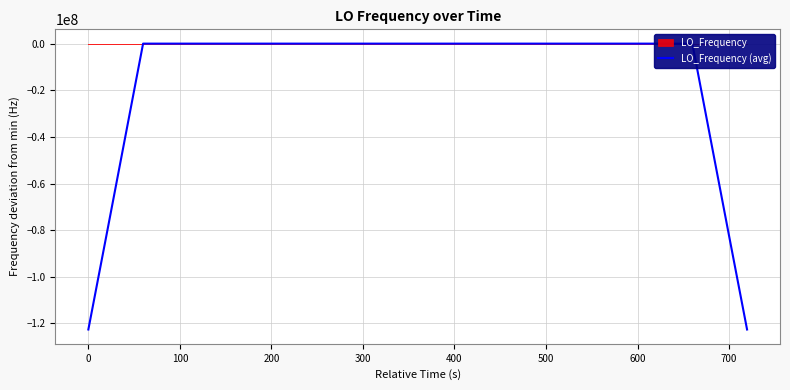

What is the minimum value for LO_Frequency (avg)?

-122591567.4